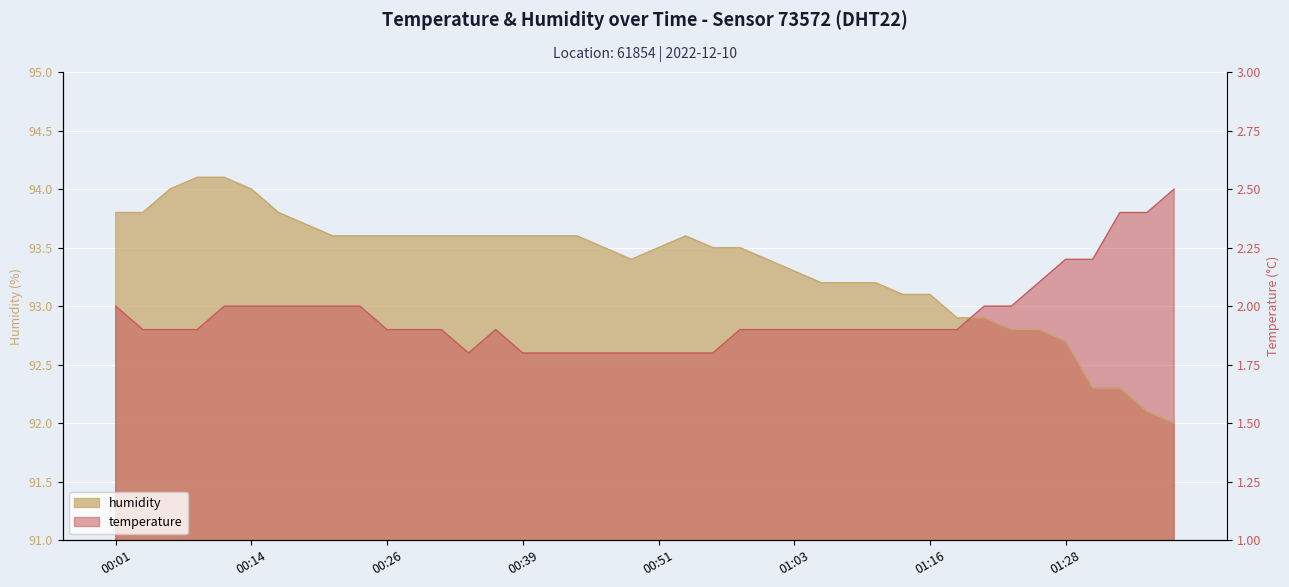

What are all the series names shown in the legend?

humidity, temperature